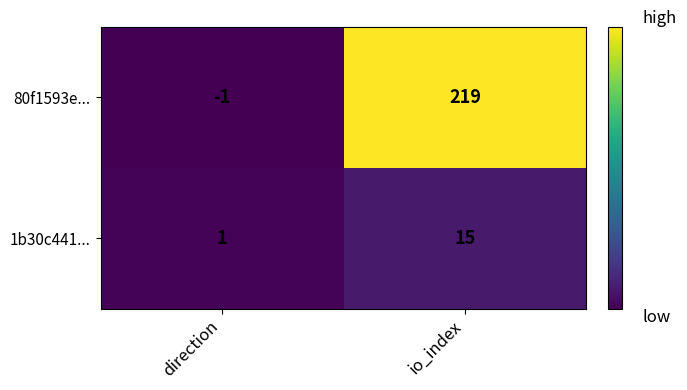

Where is 80f1593e... nearest to the value 109?

direction